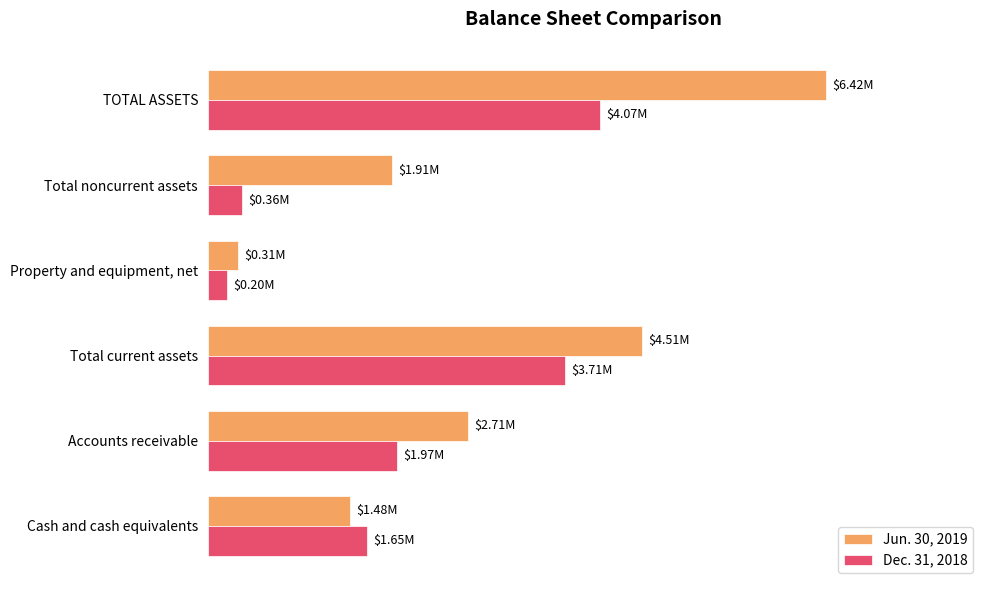

What are all the series names shown in the legend?

Jun. 30, 2019, Dec. 31, 2018